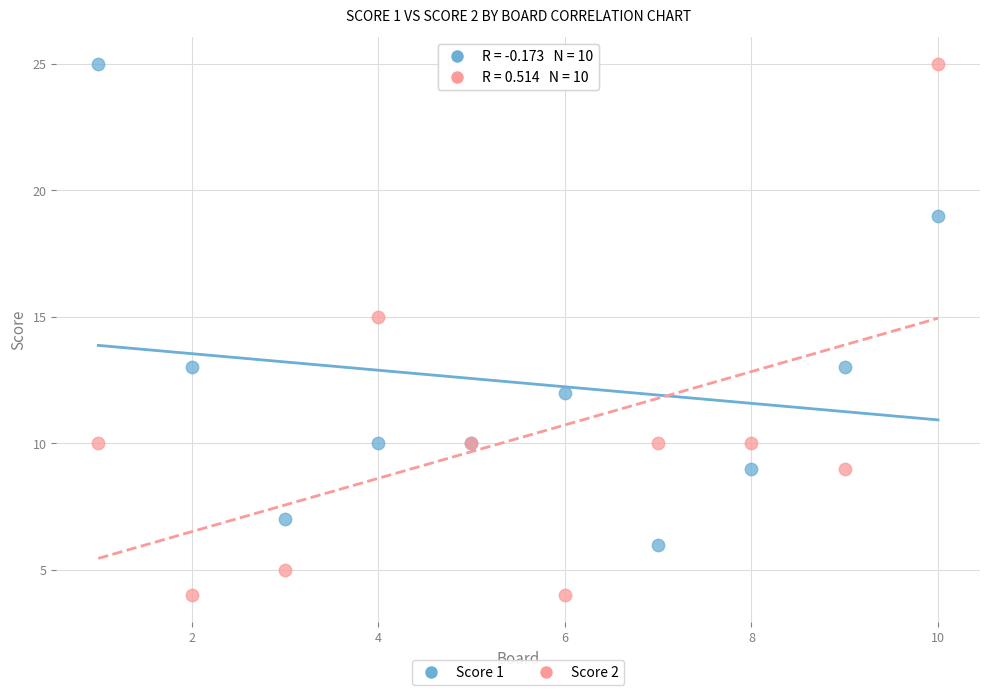

Which series has the widest spread of Y values?

Score 2